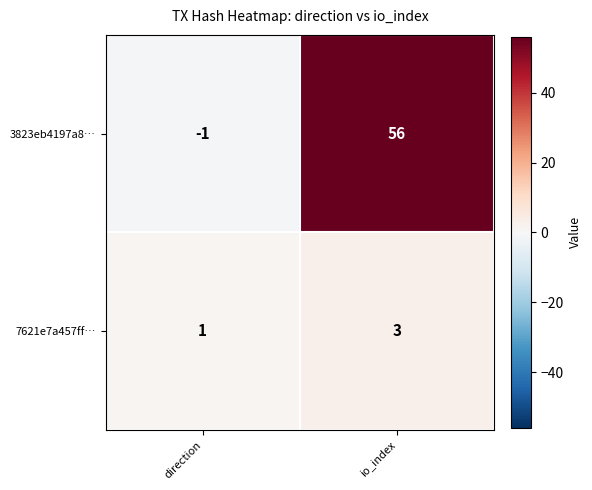

How many categories are shown in the chart?

2